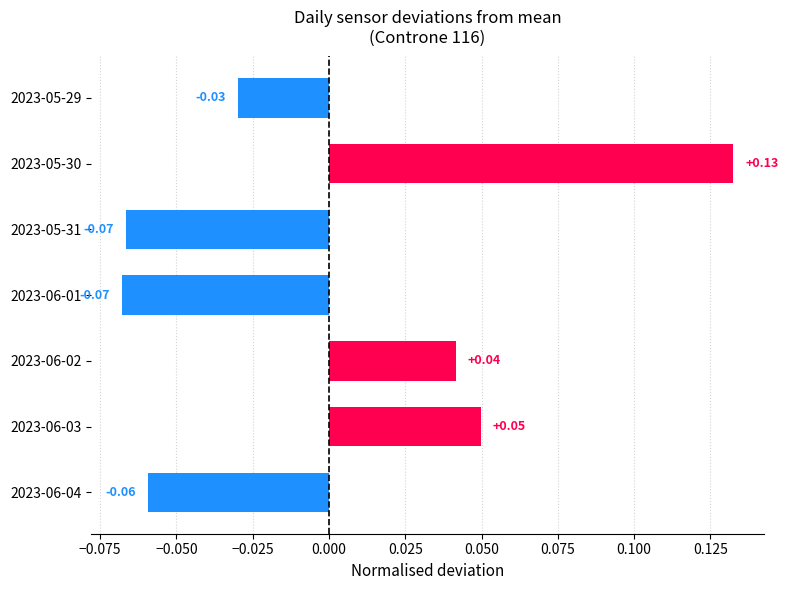

Which has a higher value, 2023-06-01 or 2023-05-30?

2023-05-30